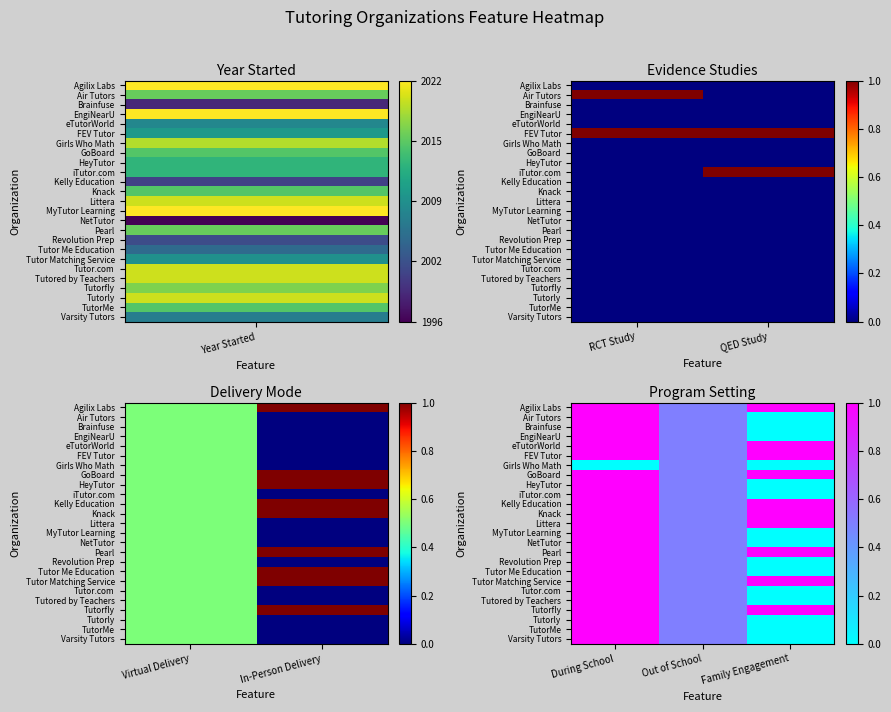

The Pearl series shows 0.5 at Out of School. True or false?

True